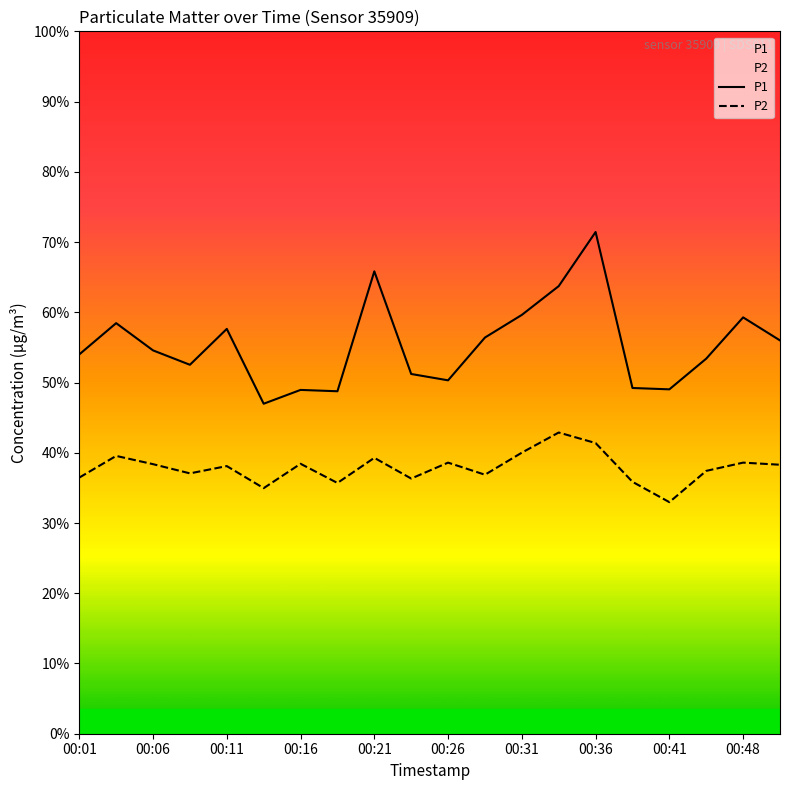

At which label does P2 reach its peak?

00:33